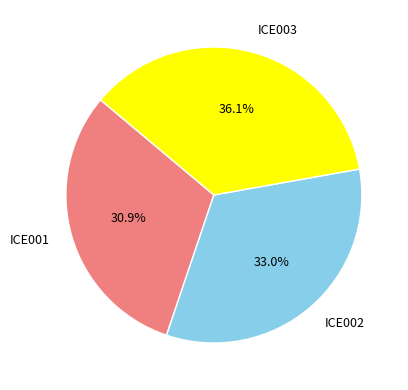

Is it true that ICE002 is 44% of the pie?

False